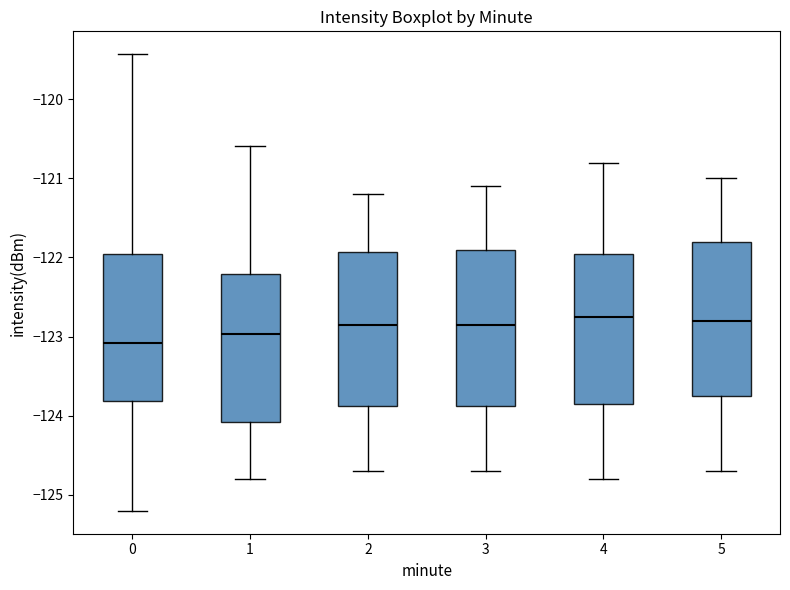

Which box has the lowest median line?

0